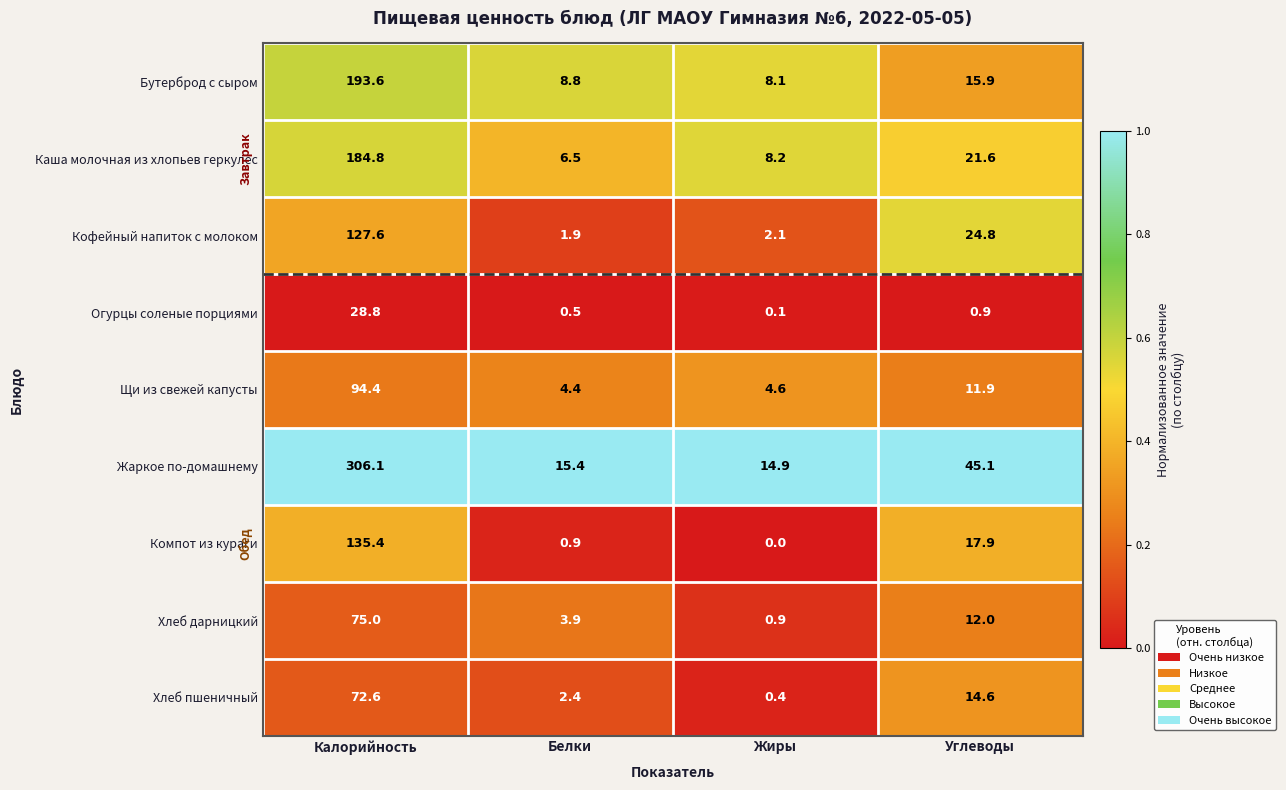

Which series has the largest range (max minus min)?

Жаркое по-домашнему